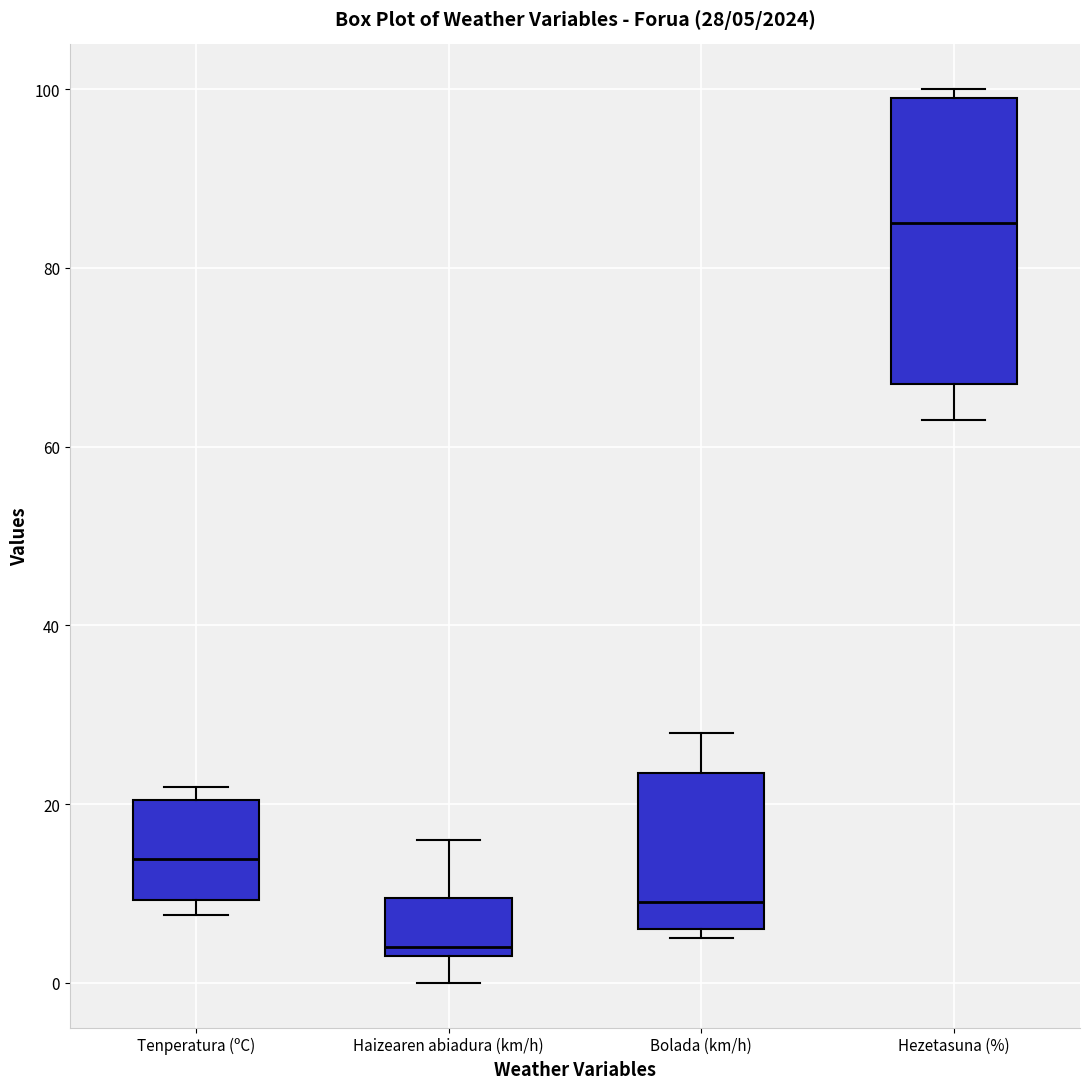

Which box is the tallest, from its lower edge to its upper edge?

Hezetasuna (%)